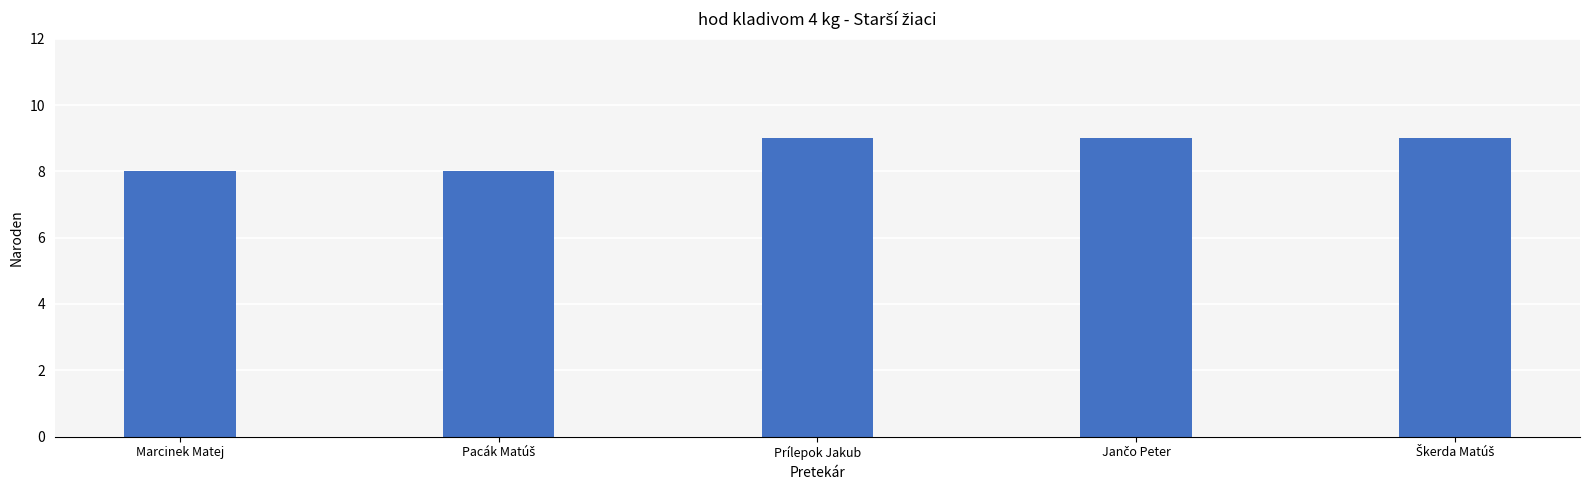

What is the greatest value displayed?

9